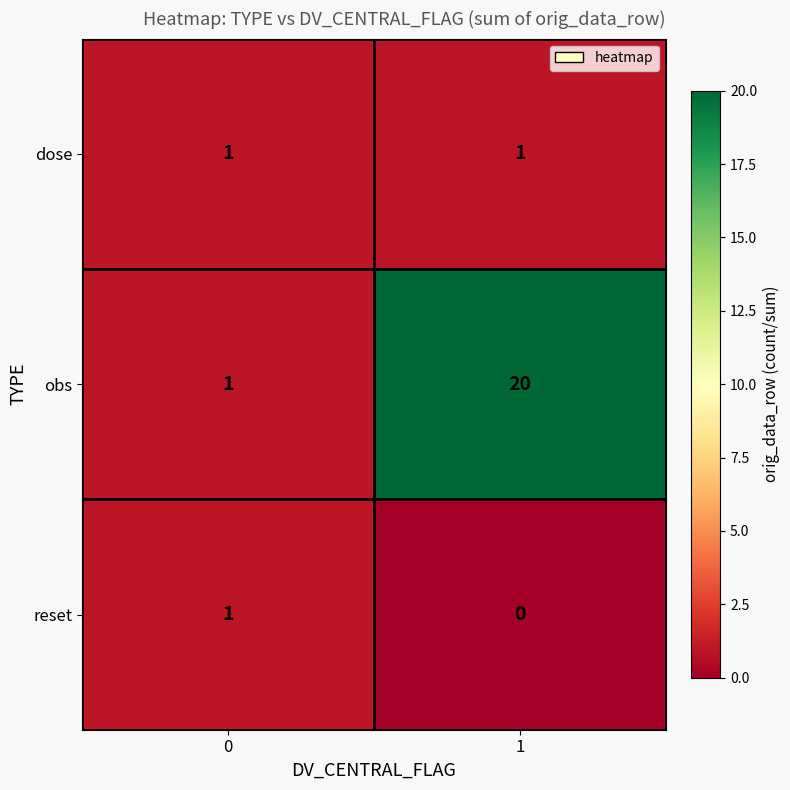

Which label corresponds to the largest value in the chart?

1